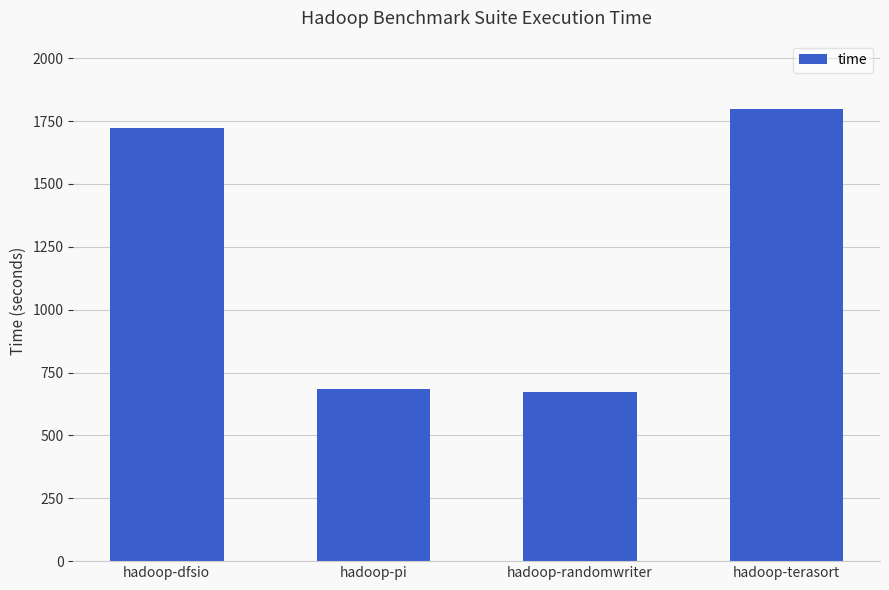

What is the average value?

1219.1